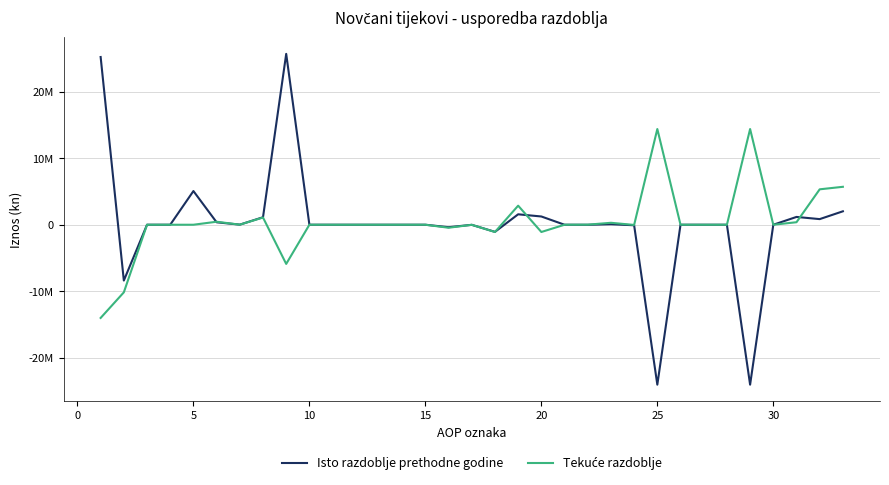

Does the chart display data point markers on the line(s)?

No